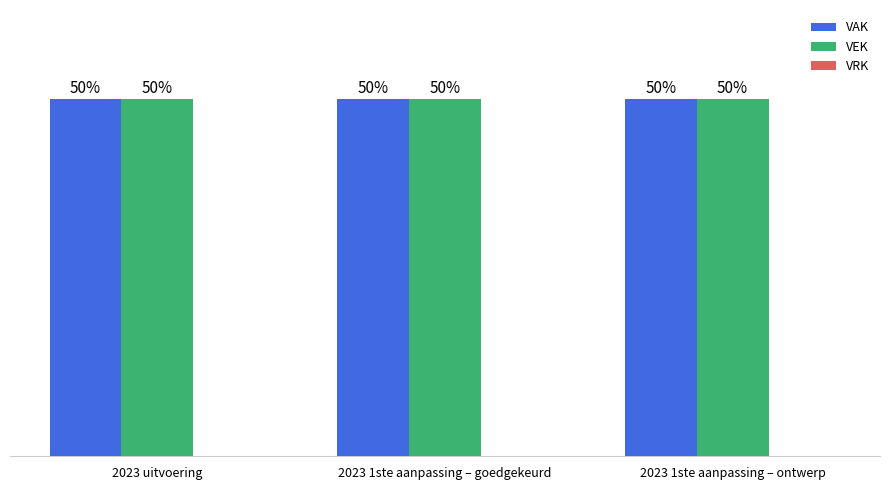

At which category does the chart reach its peak across all series?

2023 uitvoering